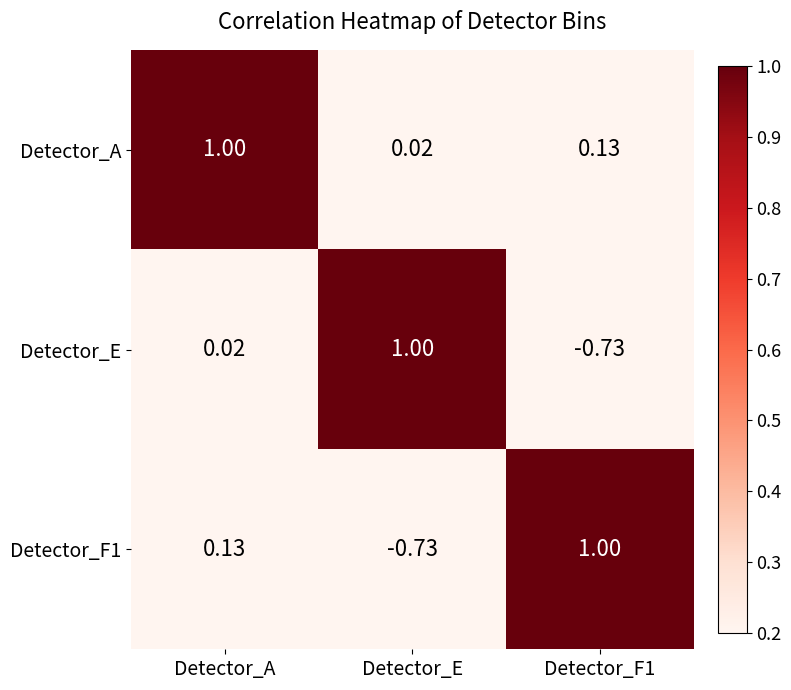

Rank the series at Detector_F1 from lowest to highest value.

Detector_E, Detector_A, Detector_F1